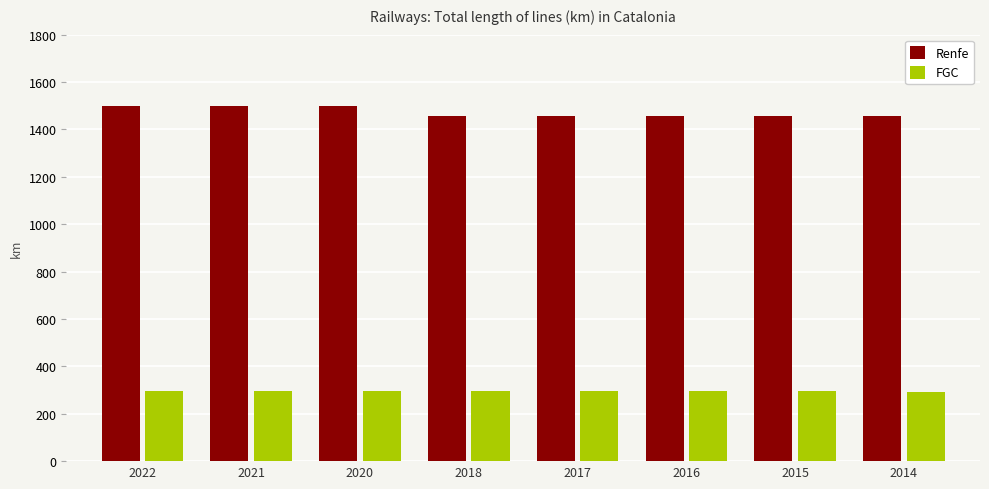

Rank the series by their average value, from highest to lowest.

Renfe, FGC